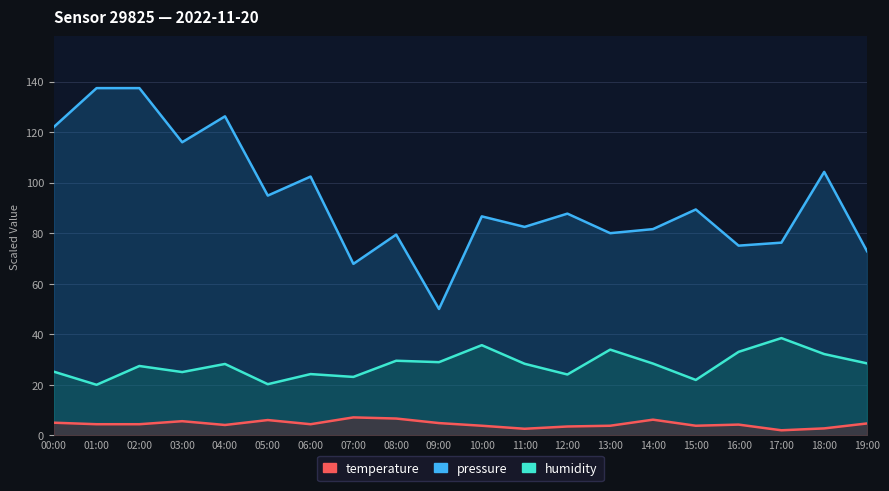

Rank the categories by pressure value from highest to lowest.

01:00, 02:00, 04:00, 00:00, 03:00, 18:00, 06:00, 05:00, 15:00, 12:00, 10:00, 11:00, 14:00, 13:00, 08:00, 17:00, 16:00, 19:00, 07:00, 09:00